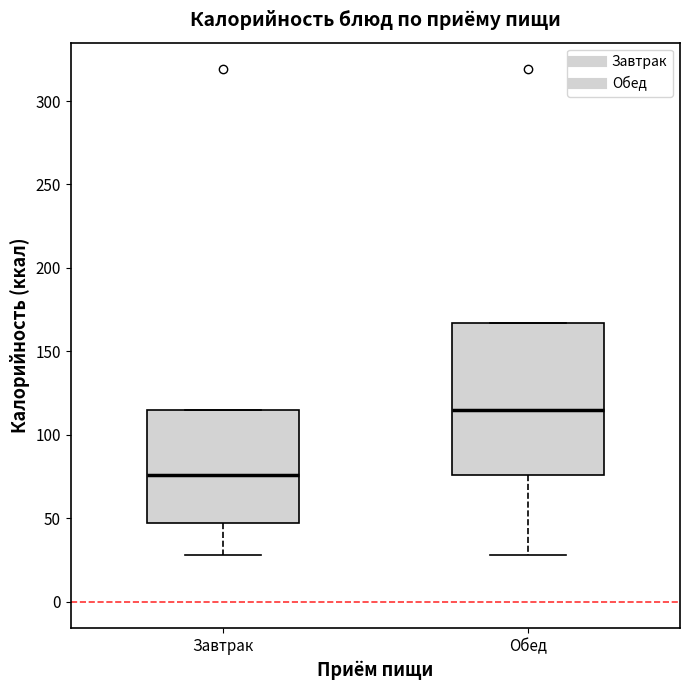

Reading left to right, read every box against the y-axis: the position of its median line, the range the box covers, and the ends of its whiskers. The values are not printed on the chart, so give them approximately, as read against the axis.

Завтрак: median 75, box 45 to 115, whiskers 30 to 115
Обед: median 115, box 75 to 165, whiskers 30 to 165